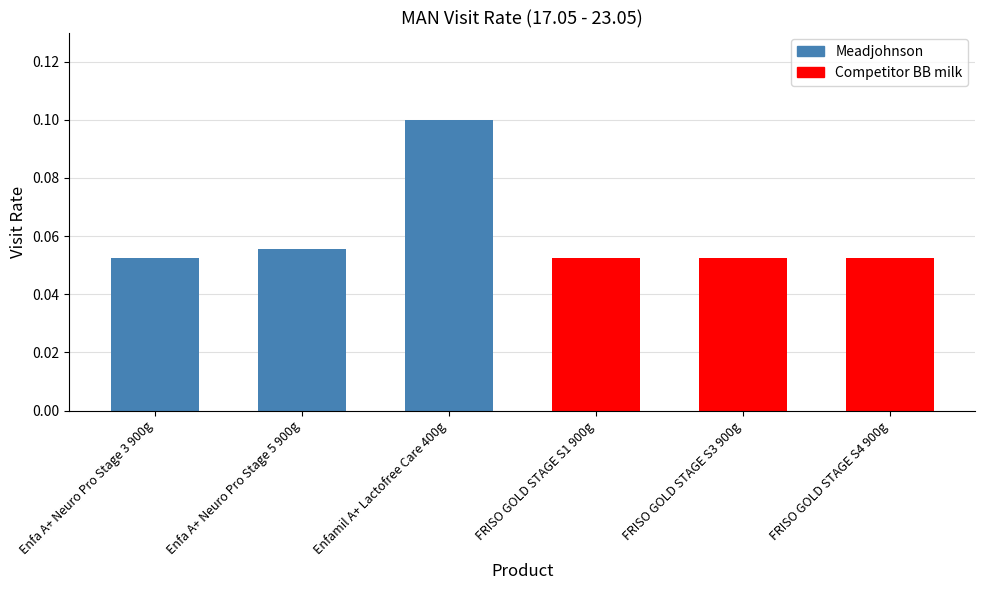

At which label is Meadjohnson closest to 0?

Enfa A+ Neuro Pro Stage 3 900g